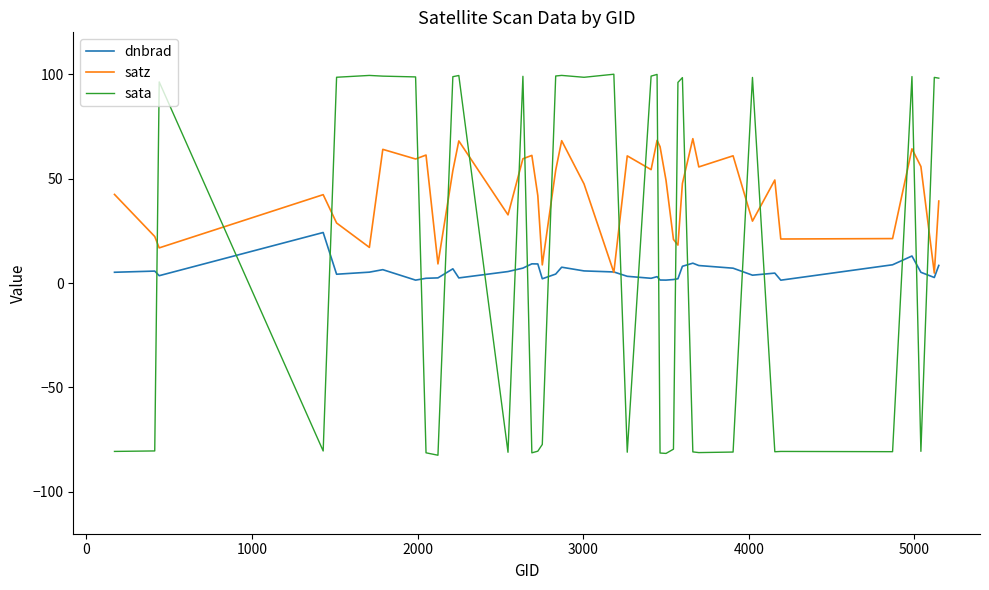

Rank the series by their maximum value, from highest to lowest.

sata, satz, dnbrad